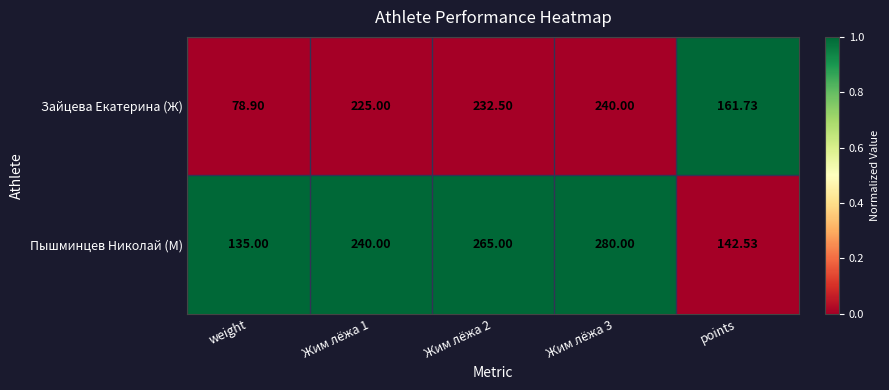

Which series has the largest total across all categories?

Пышминцев Николай (М)